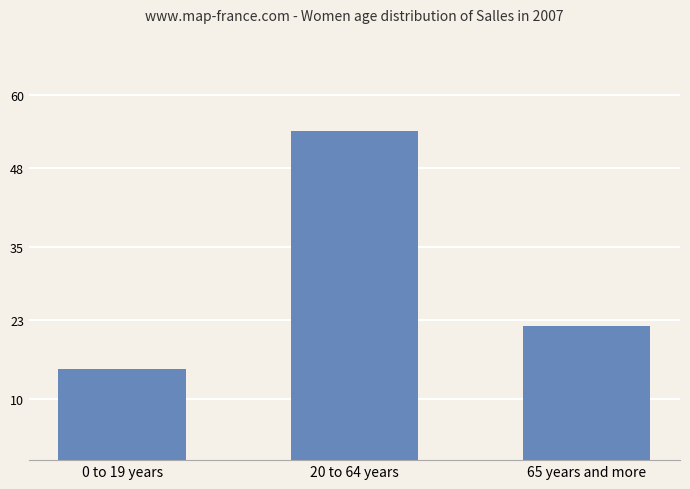

What is the difference between the maximum and second lowest values?

32